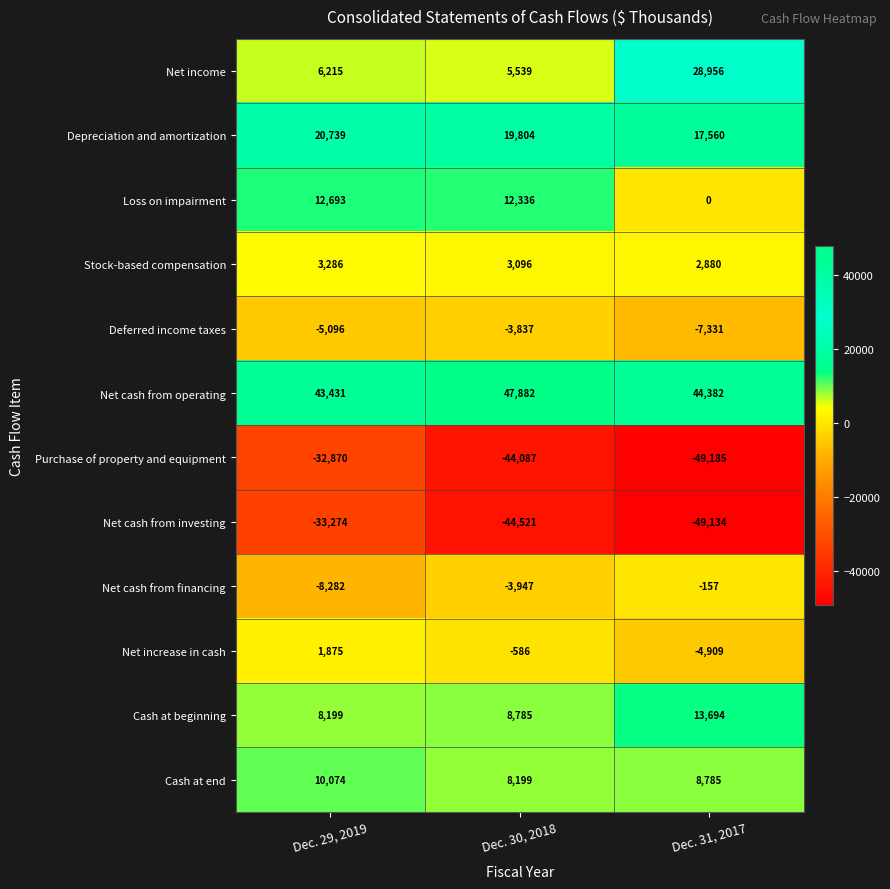

What is the total value across all series at Dec. 30, 2018?

8663